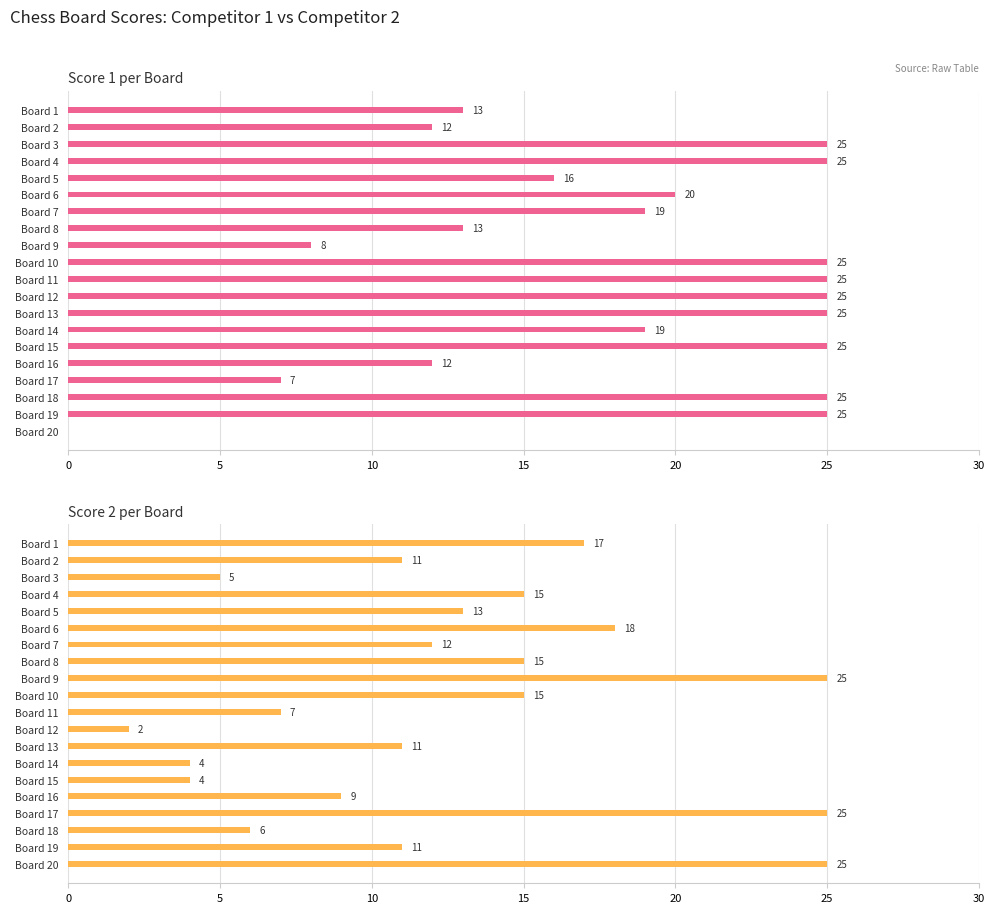

How many values in the Score 1 series exceed 20?

9